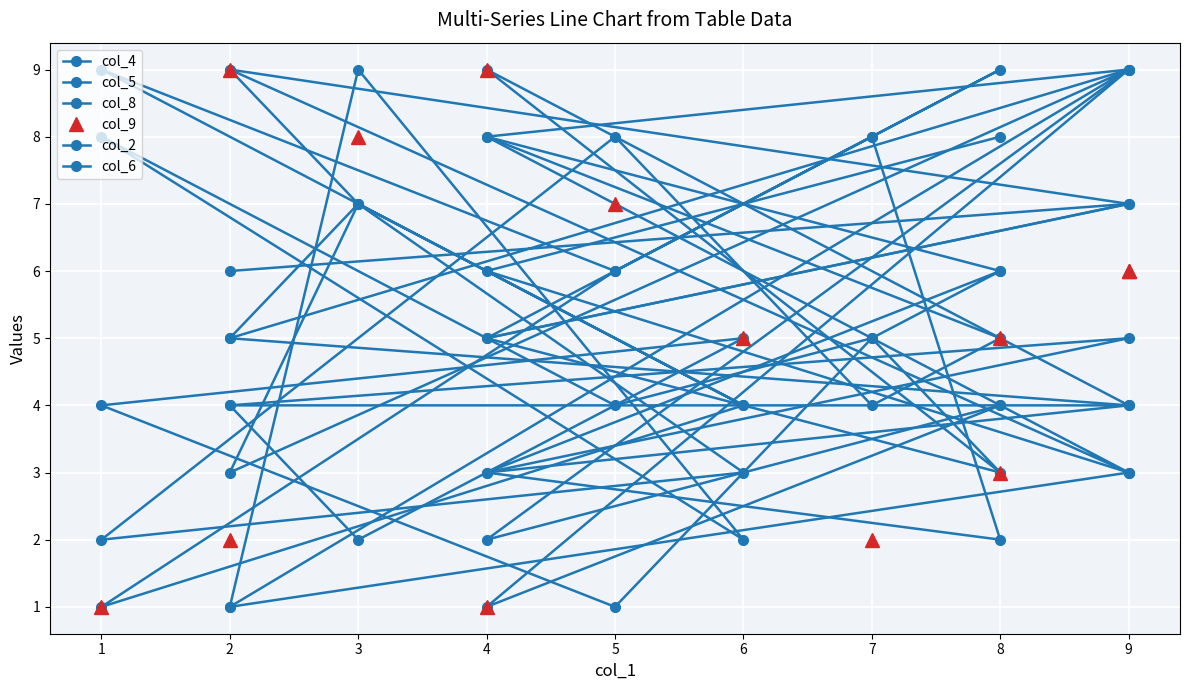

The value of col_4 at 9 is 2. True or false?

False